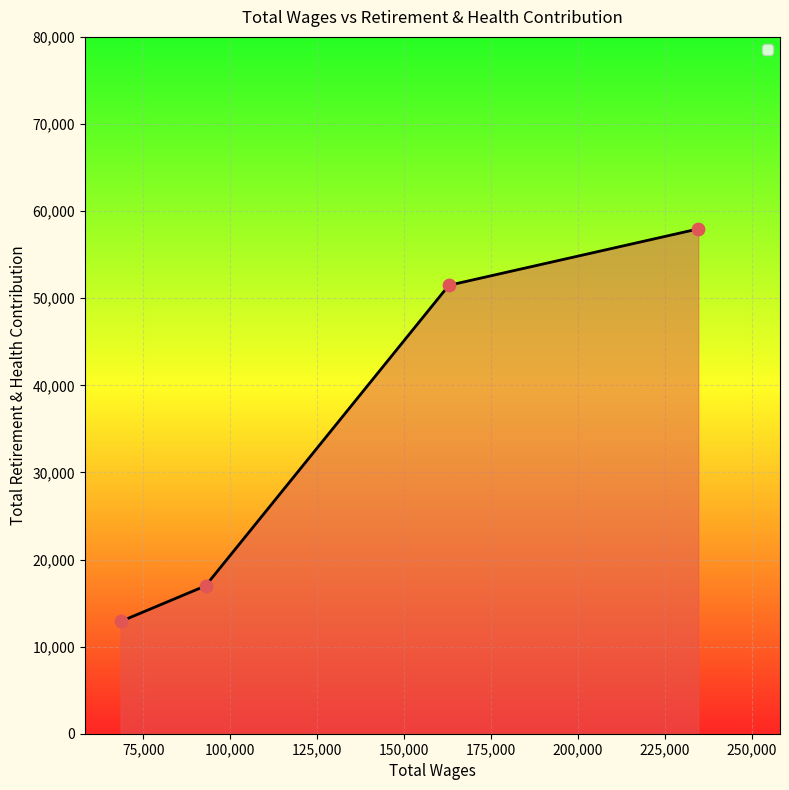

What is the maximum value shown in the chart?

57955